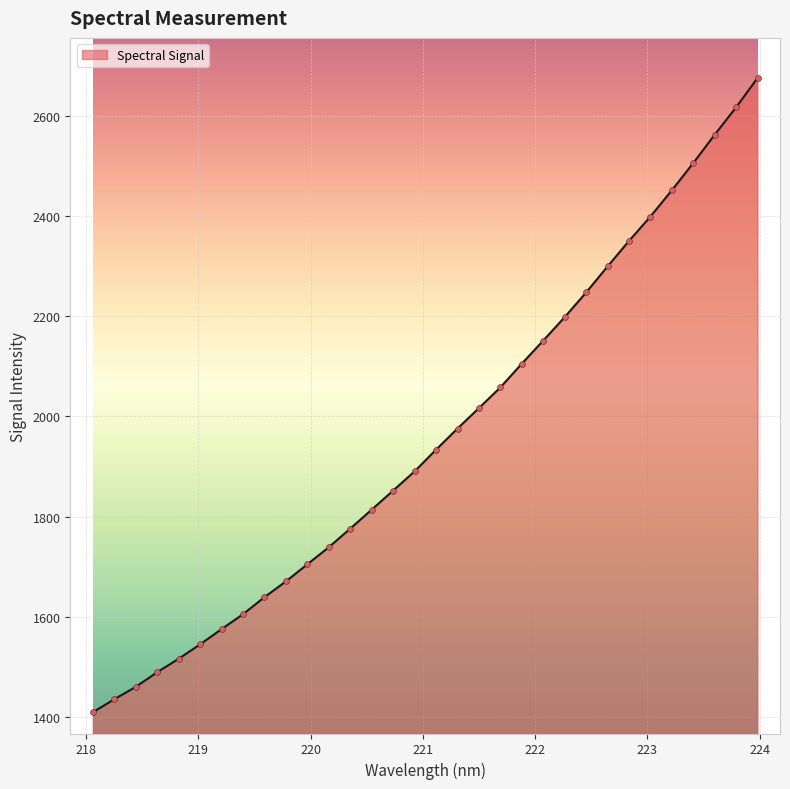

What is the difference between the maximum and minimum values?

1267.6